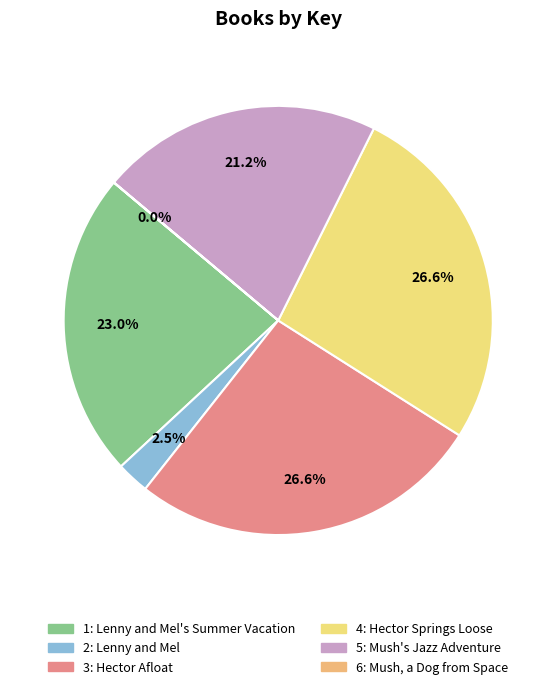

Does any single category account for the majority?

No